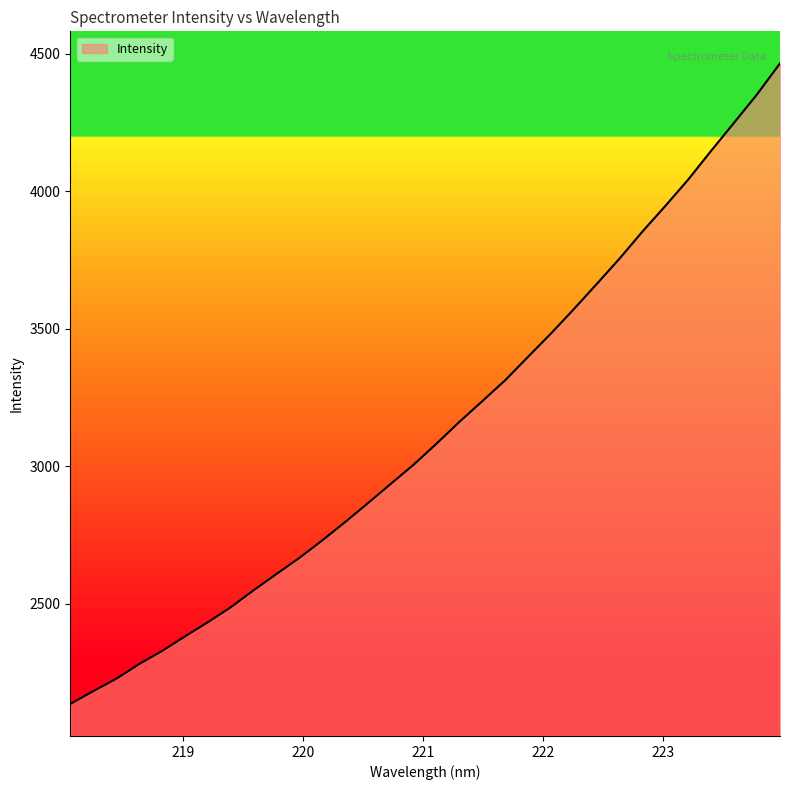

What is the minimum value shown in the chart?

2136.1